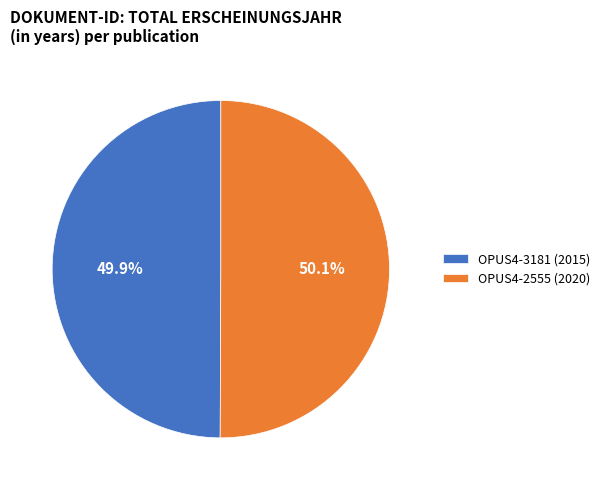

What portion of the pie excludes OPUS4-2555?

49.9%